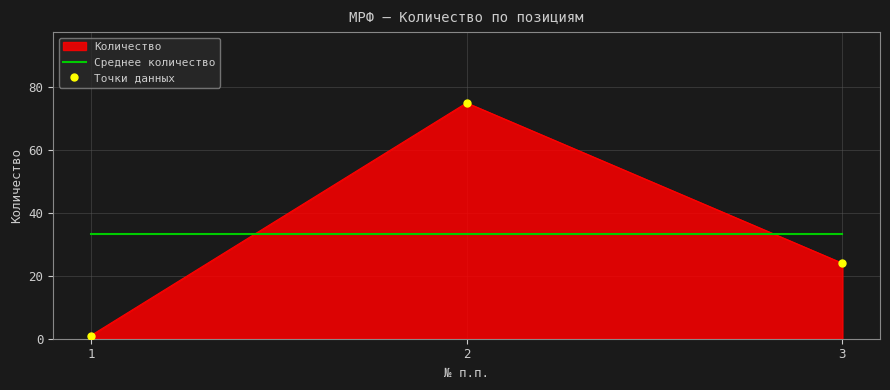

What is the value of the Точки данных point at the 3rd from the left?

24